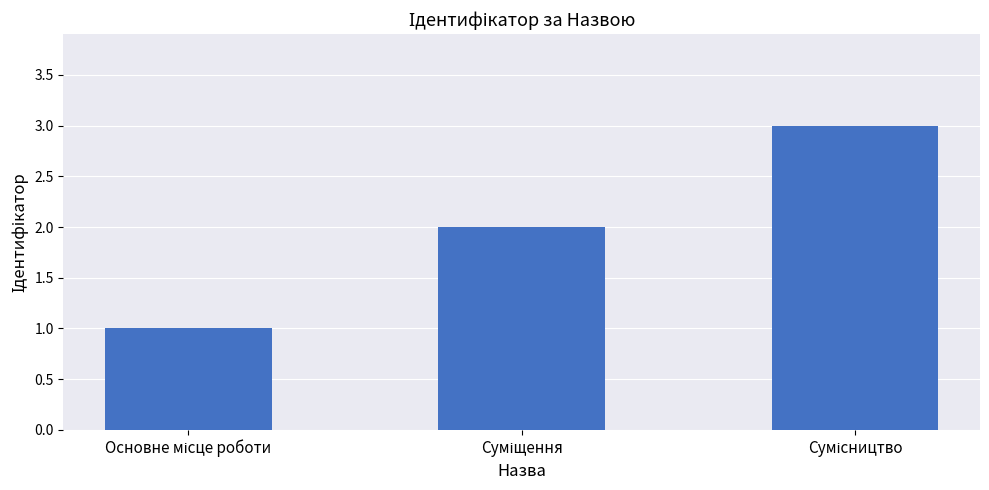

What is the sum of all values?

6